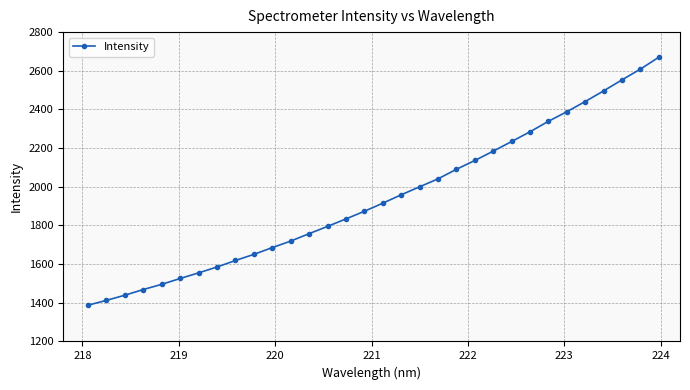

What is the value of the 29th point from the left?

2496.2